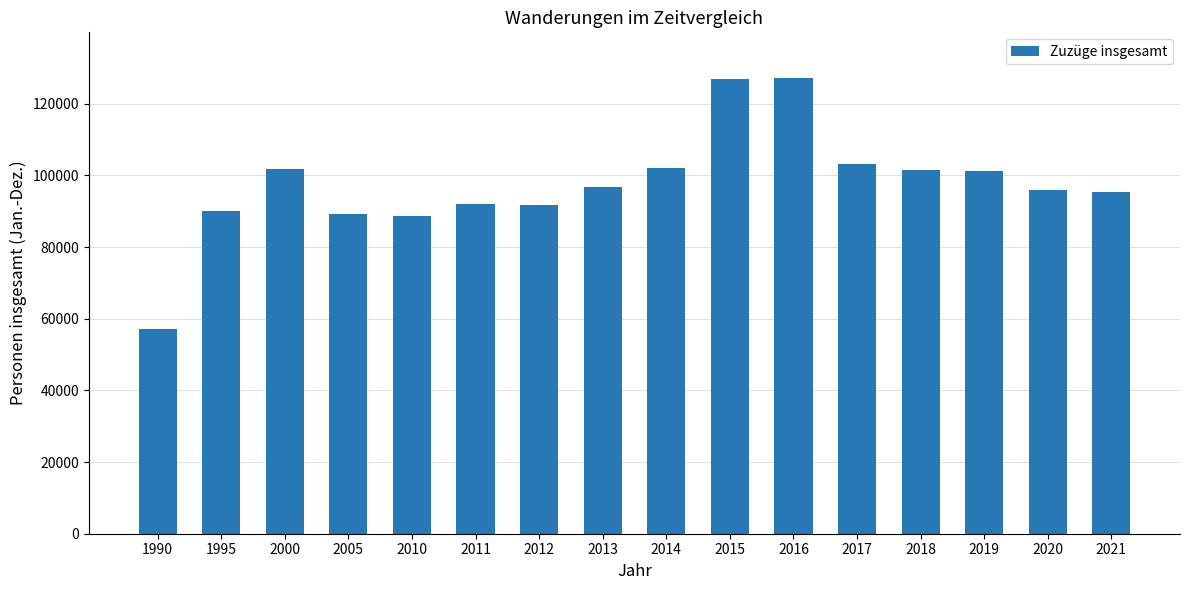

True or false: the data shows 37019 at 2012.

False